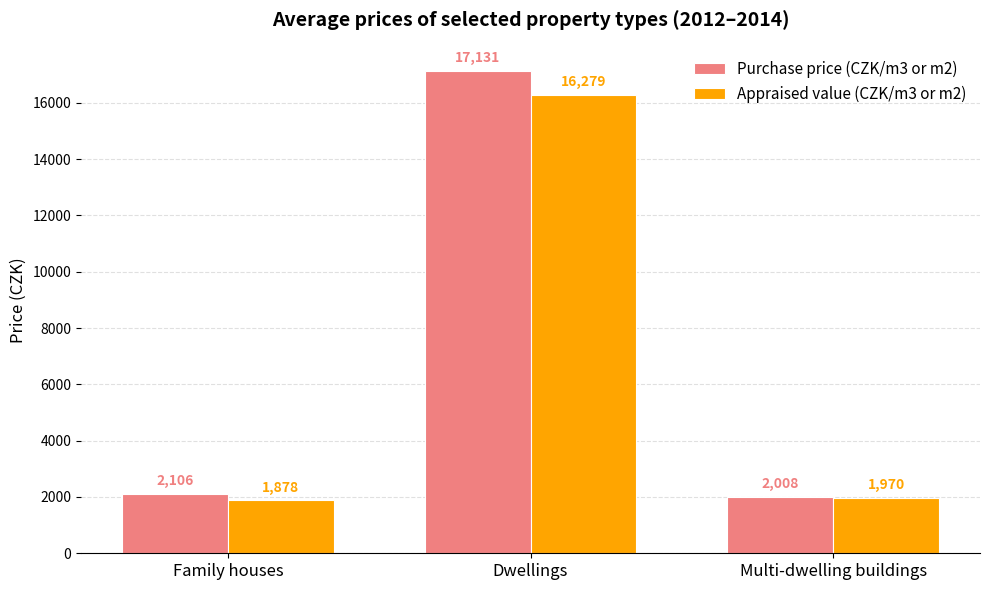

The value of Purchase price (CZK/m3 or m2) at Family houses is 2106. True or false?

True